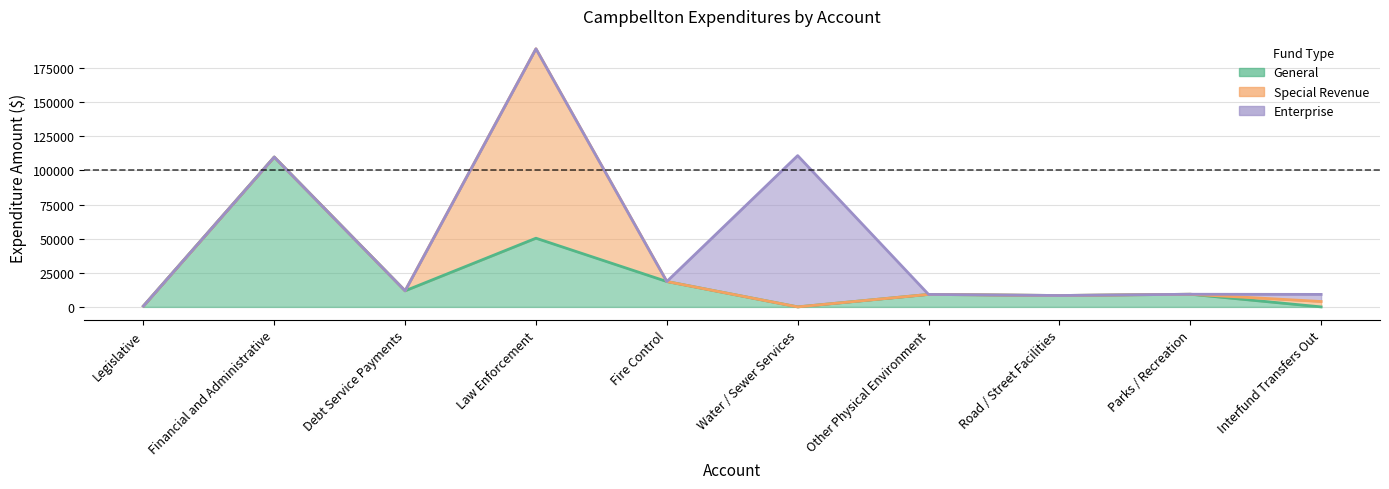

How many values in the General series are below 9261?

5